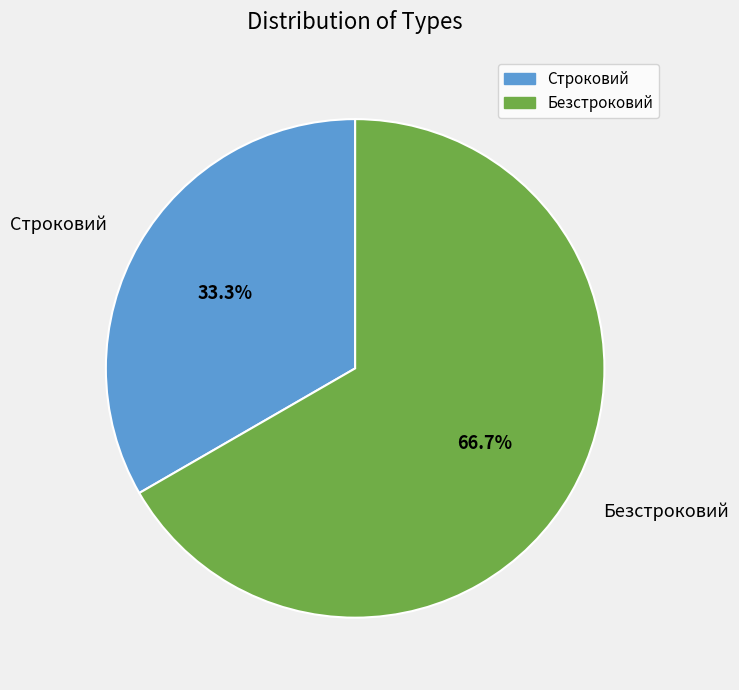

How many slices are in this pie chart?

2